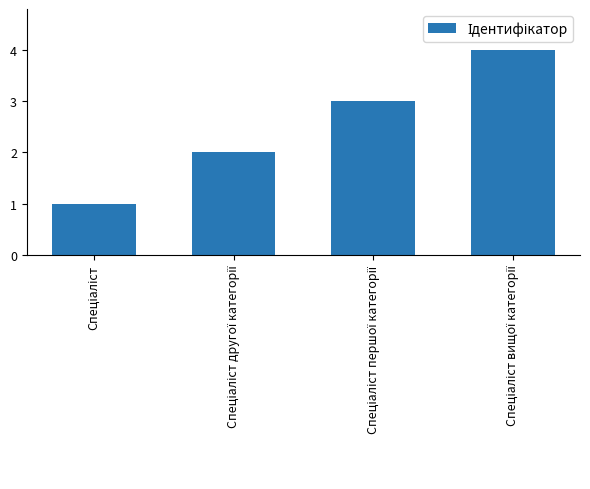

How many series are shown in this chart?

1